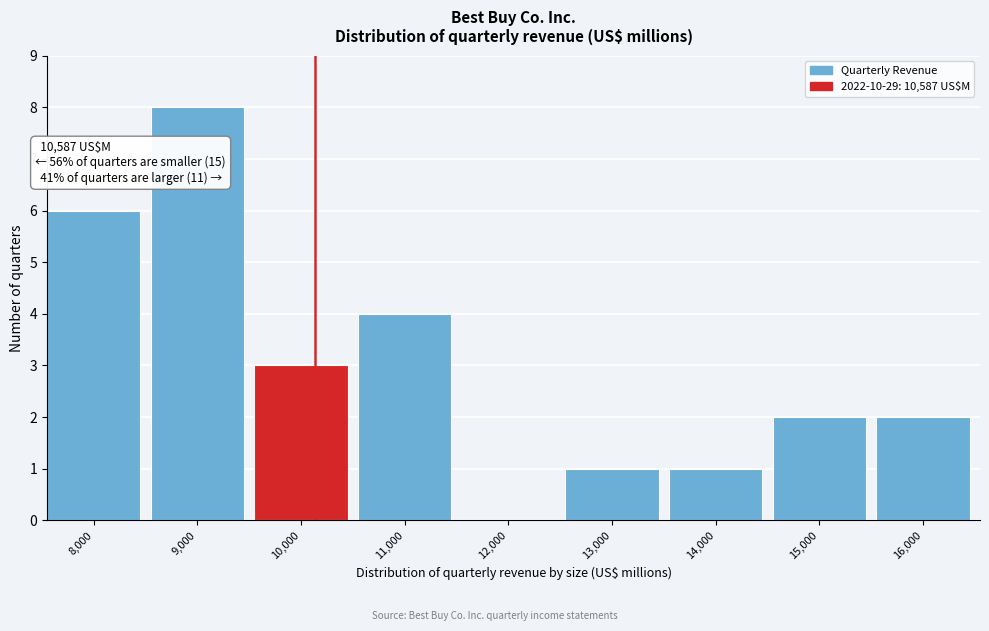

Reading left to right, transcribe all the data shown in this chart.

8,000=6	9,000=8	10,000=3	11,000=4	12,000=0	13,000=1	14,000=1	15,000=2	16,000=2